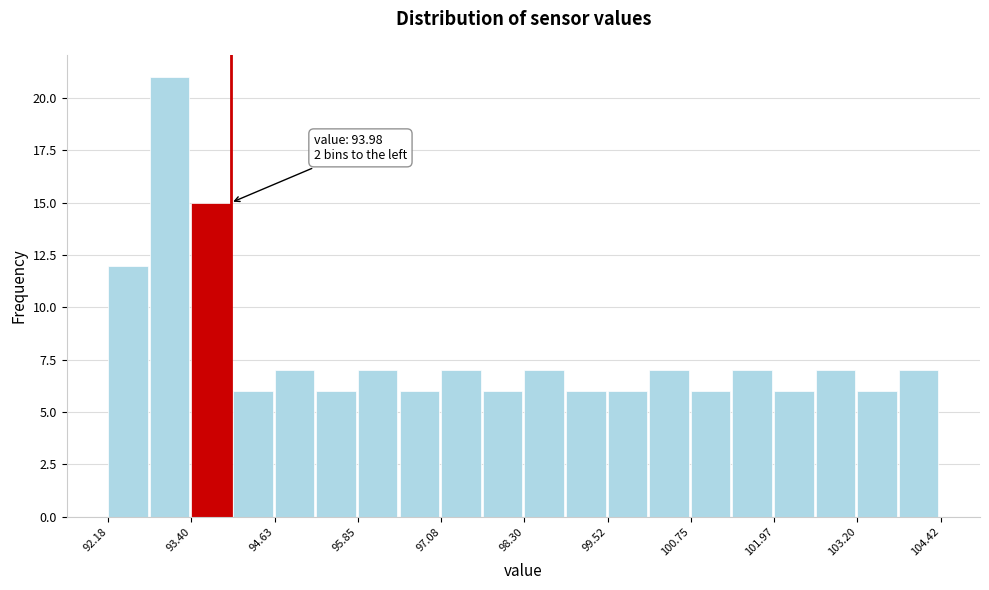

Around what value on the x-axis is the tallest bar? Give the approximate position of its centre, as read against the axis.

93.0